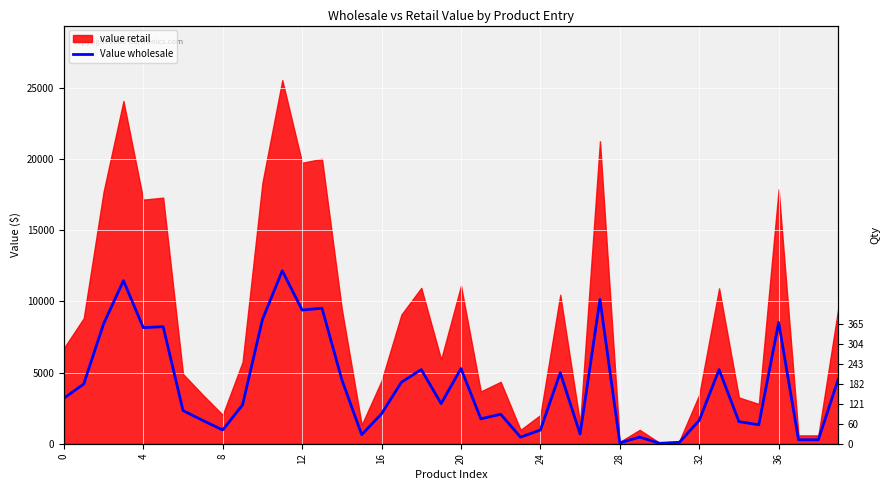

Which has a higher value, 11 or 15?

11